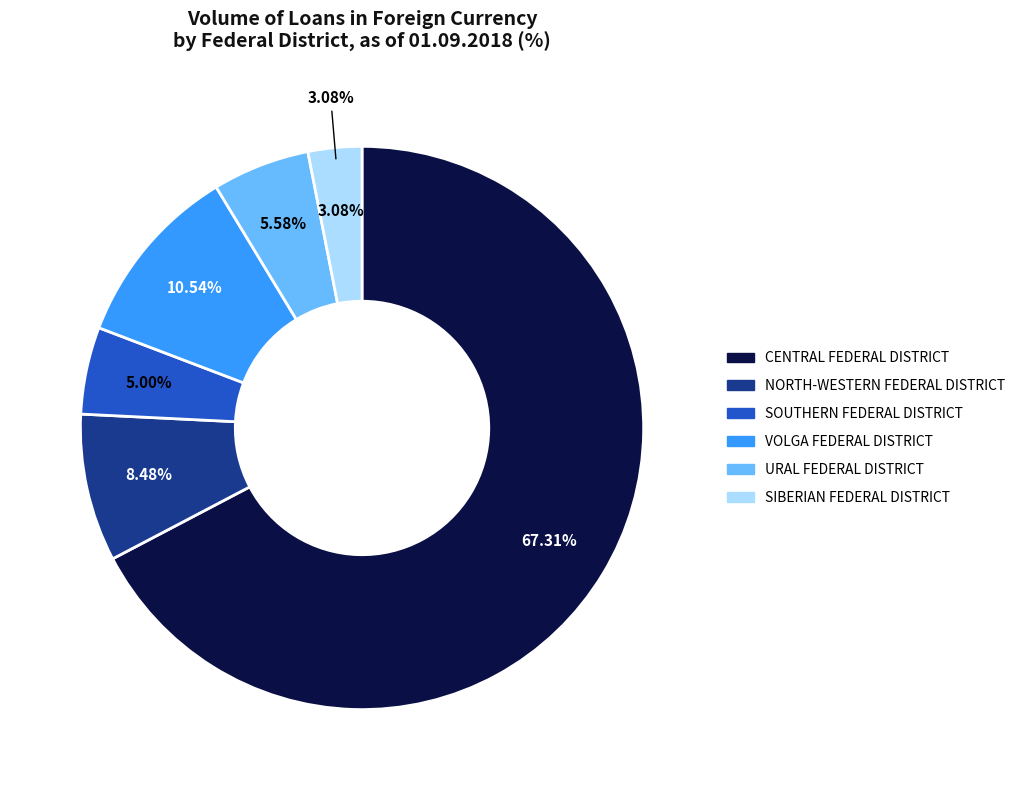

Does SIBERIAN FEDERAL DISTRICT account for over 50% of the chart?

No